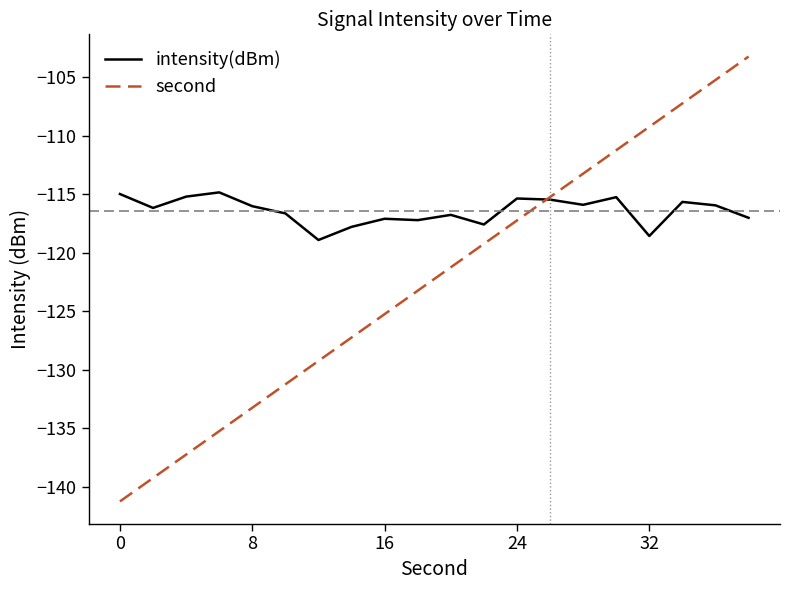

What is the difference between the maximum and minimum values in the second series?

38.0